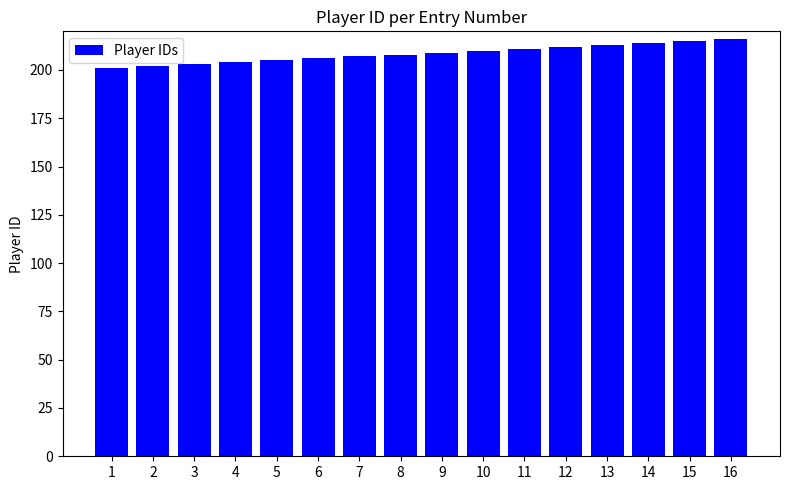

What is the change in value from 8 to 13?

+5